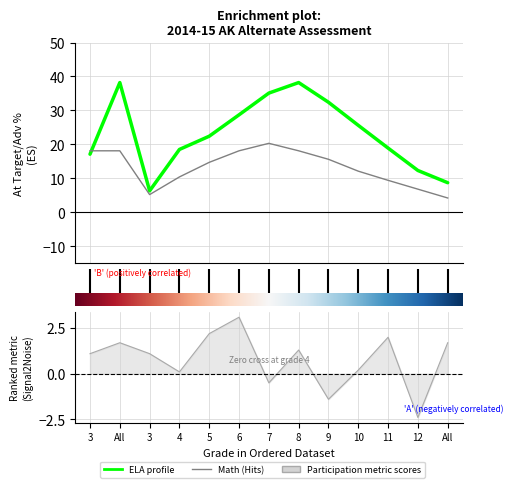

Is this an area chart (filled region under the line)?

No